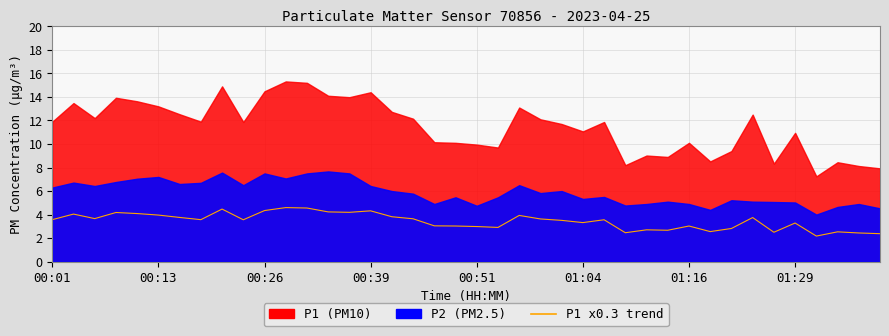

Where does the data first go above 3?

00:01